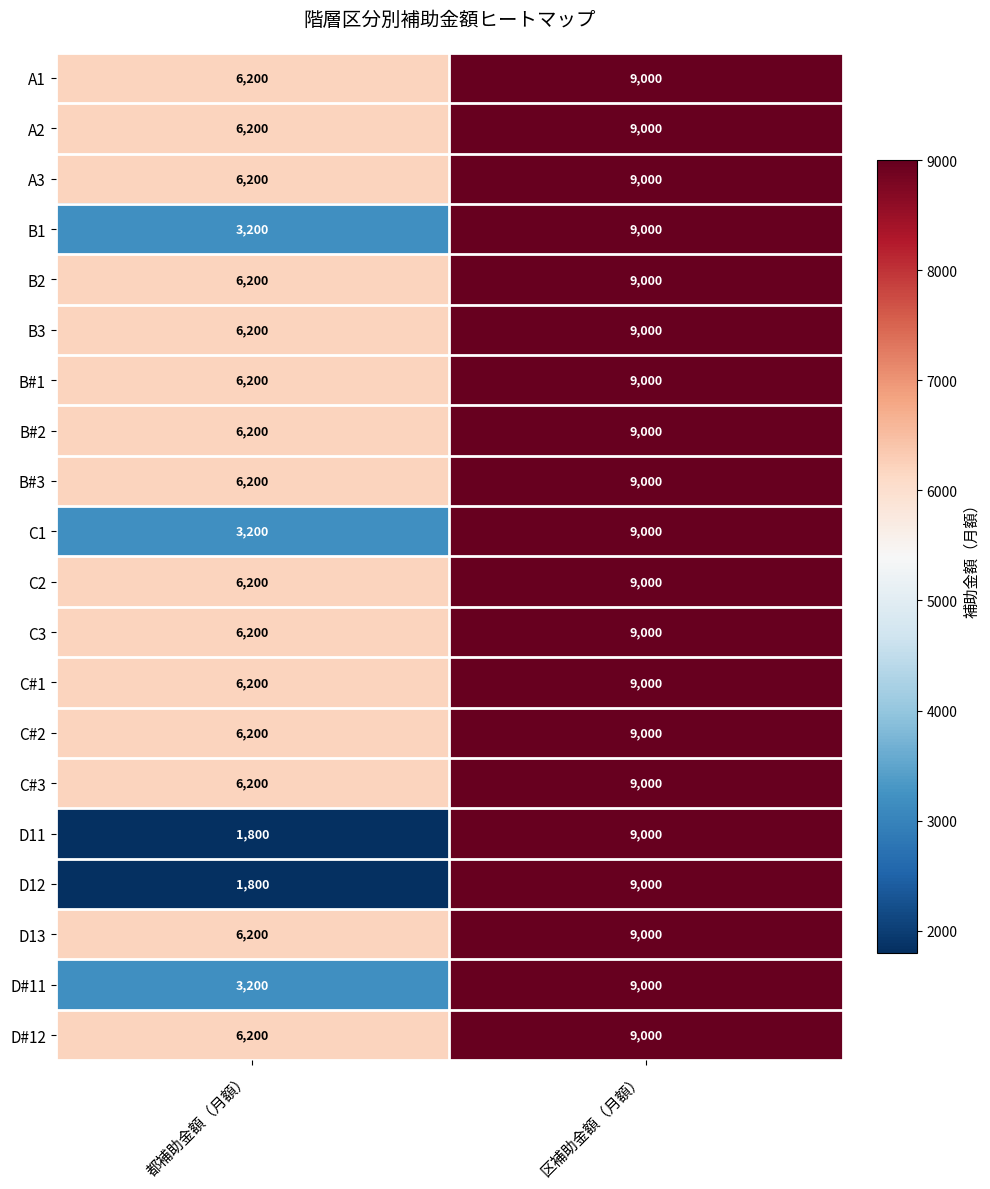

Count the number of categories in the chart.

2